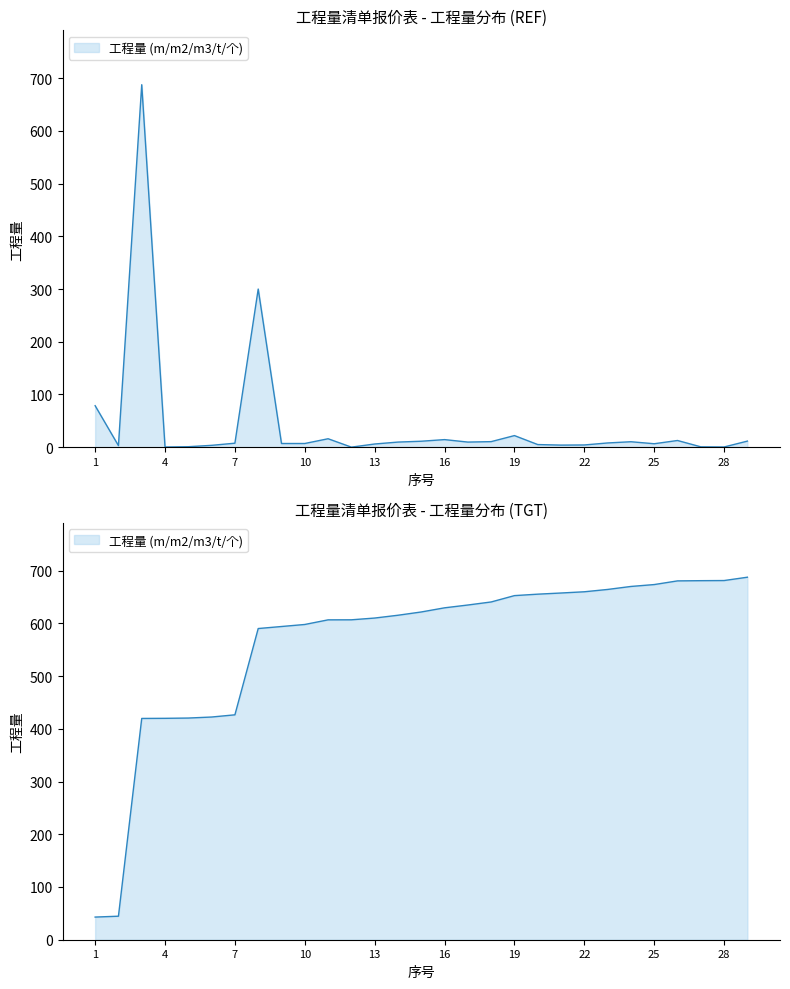

Rank the categories by value from highest to lowest.

3, 8, 1, 19, 11, 16, 26, 29, 15, 18, 24, 14, 17, 23, 7, 9, 10, 25, 13, 20, 22, 21, 6, 2, 5, 27, 28, 4, 12